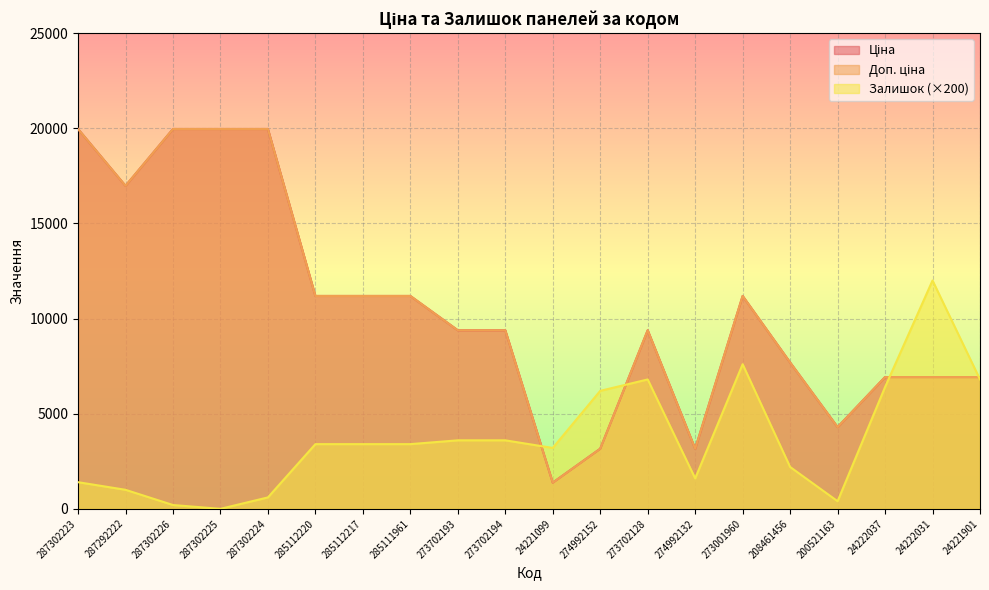

What is the sum of the Доп. ціна values at 287302226 and 287292222?

36940.5